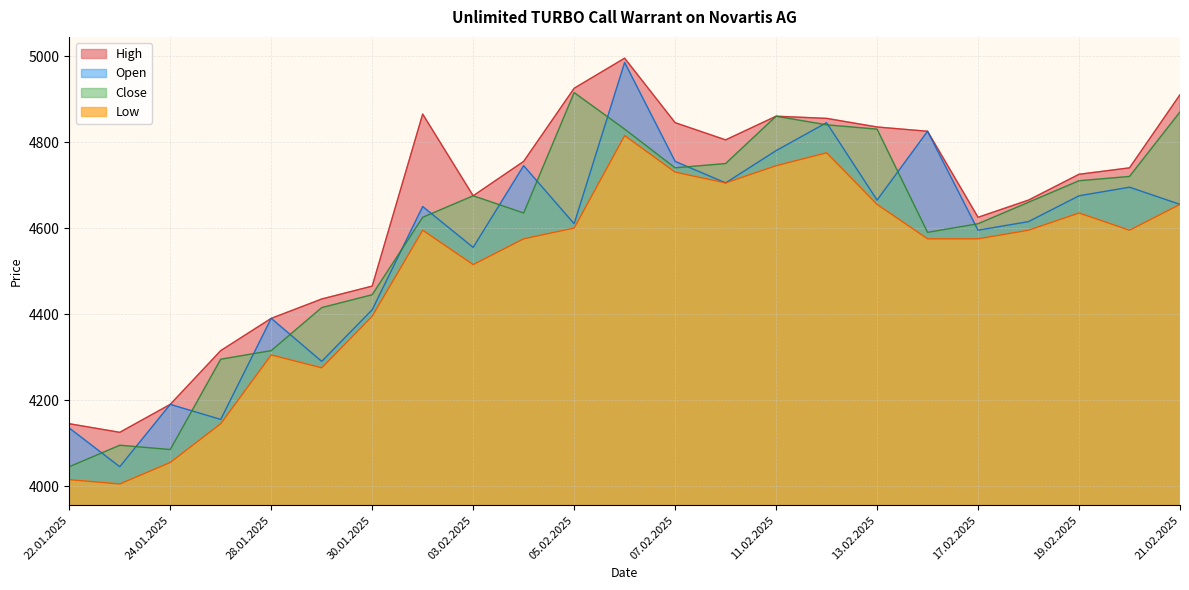

What is the difference between the maximum and minimum values in the Open series?

940